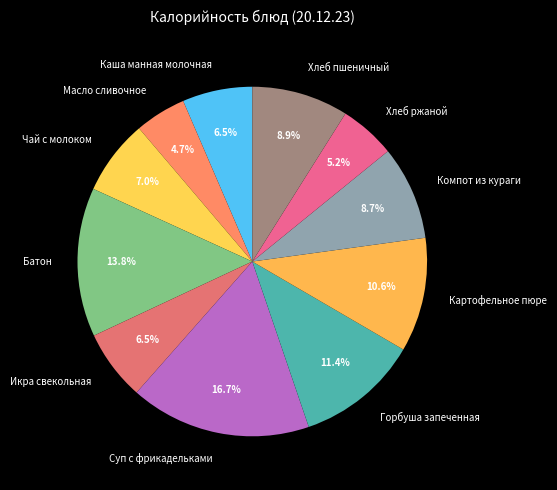

Which category has the biggest portion of the pie?

Суп с фрикадельками